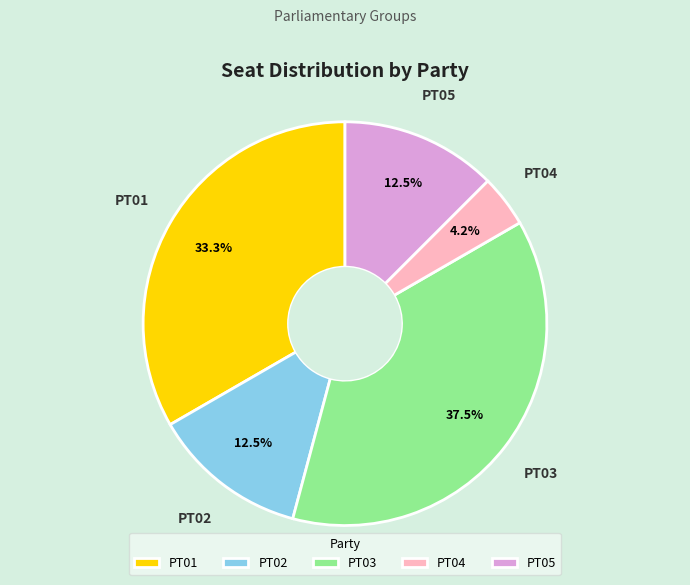

To the nearest percent, what is the difference between the PT04 and PT03 slice percentages?

33%